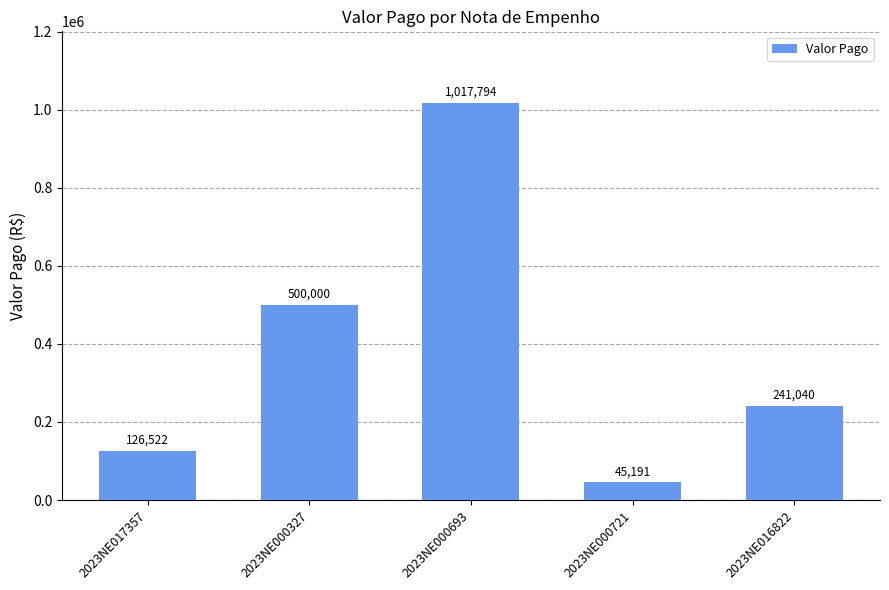

Are the bars grouped side by side (vs. stacked)?

No